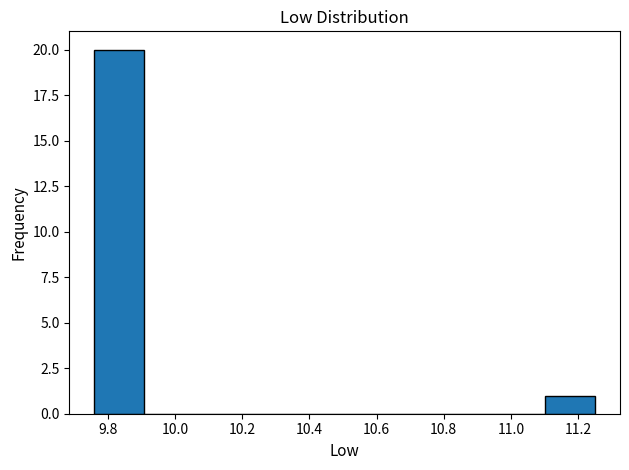

Reading left to right, transcribe this chart: for each bar, give the range it covers on the x-axis and its height. Neither the bar edges nor the heights are printed on the chart, so give them approximately, as read against the axes.

9.76 to 9.90: 20
9.90 to 10.06: 0
10.06 to 10.20: 0
10.20 to 10.36: 0
10.36 to 10.50: 0
10.50 to 10.66: 0
10.66 to 10.80: 0
10.80 to 10.96: 0
10.96 to 11.10: 0
11.10 to 11.26: 1